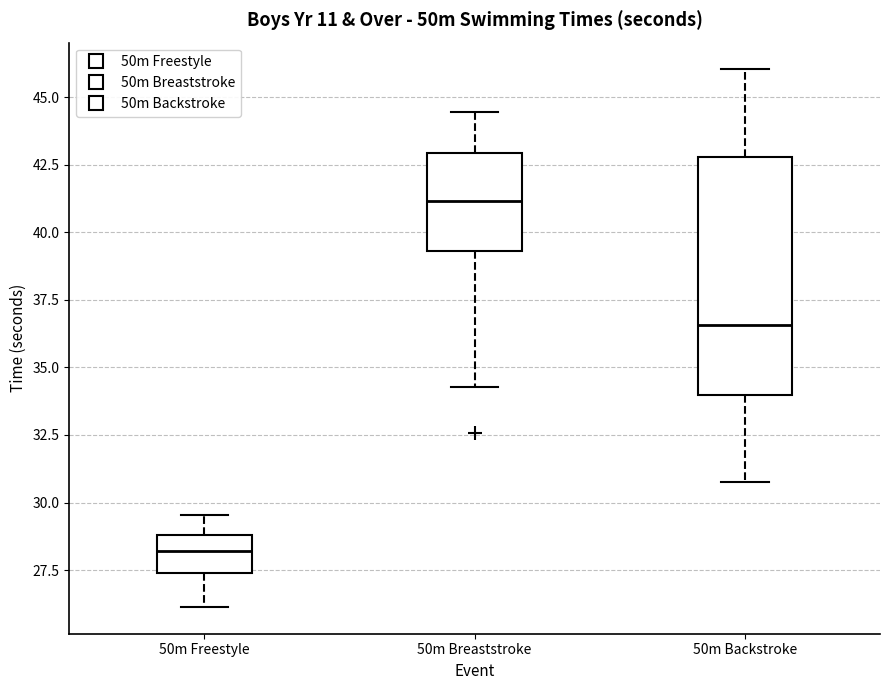

Where is the lower edge of the box for 50m Freestyle on the y-axis? The values are not printed on the chart, so give them approximately, as read against the axis.

27.5